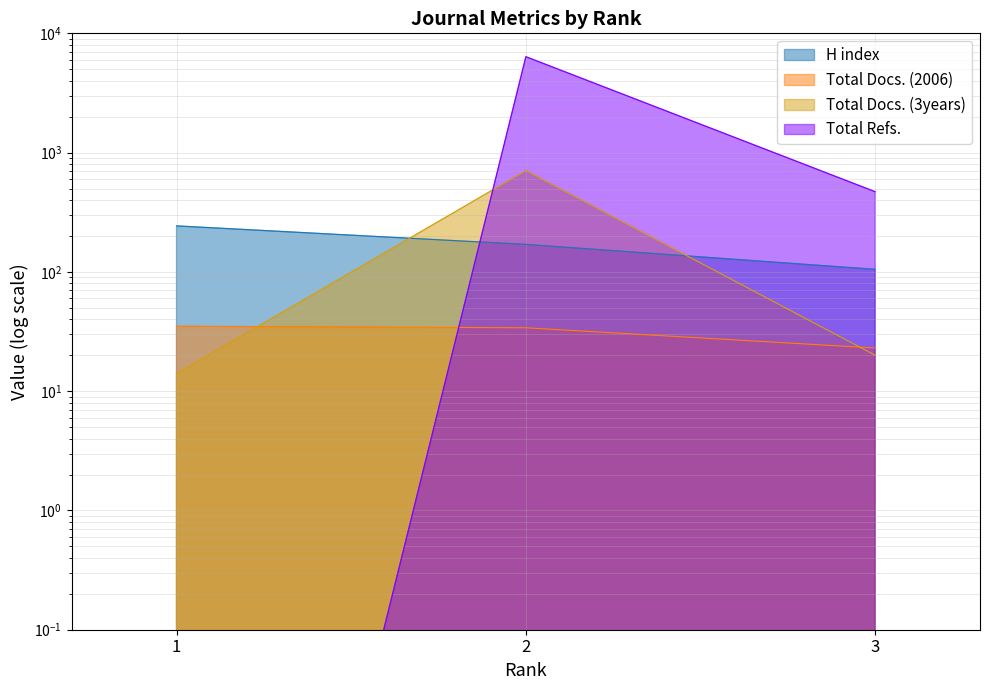

At which label does Total Docs. (2006) reach its minimum?

3